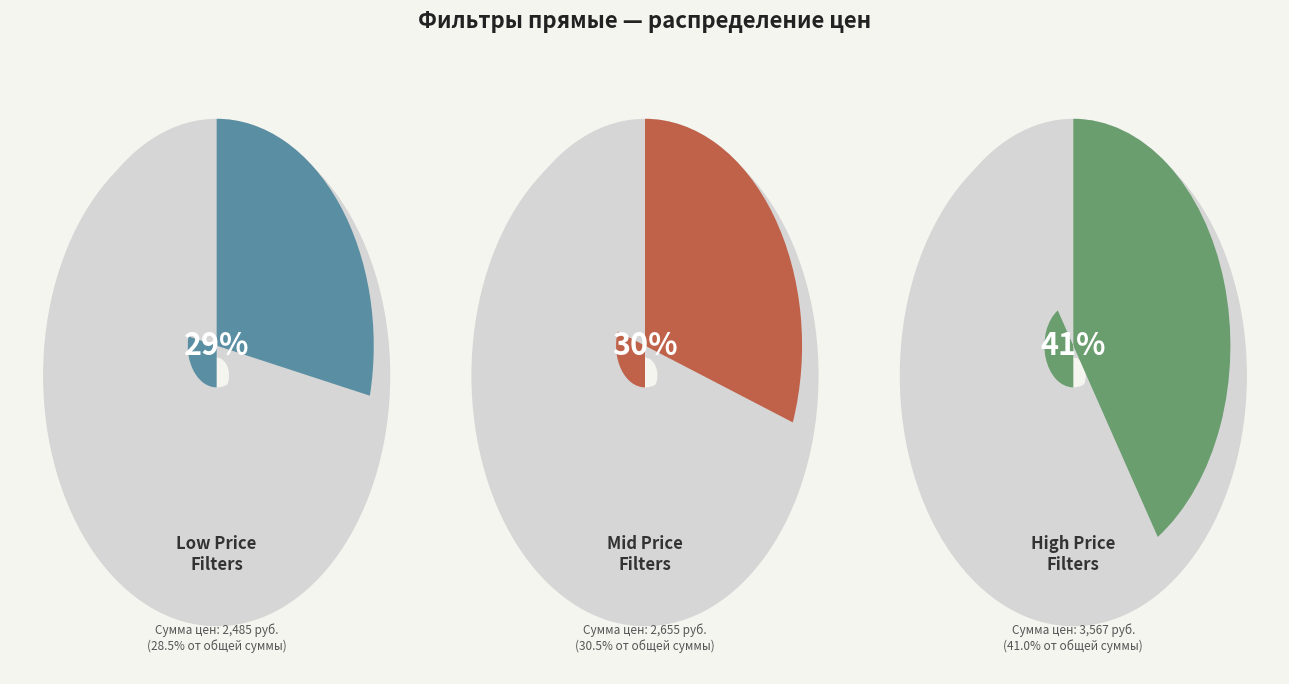

Is there a majority slice in this chart?

No